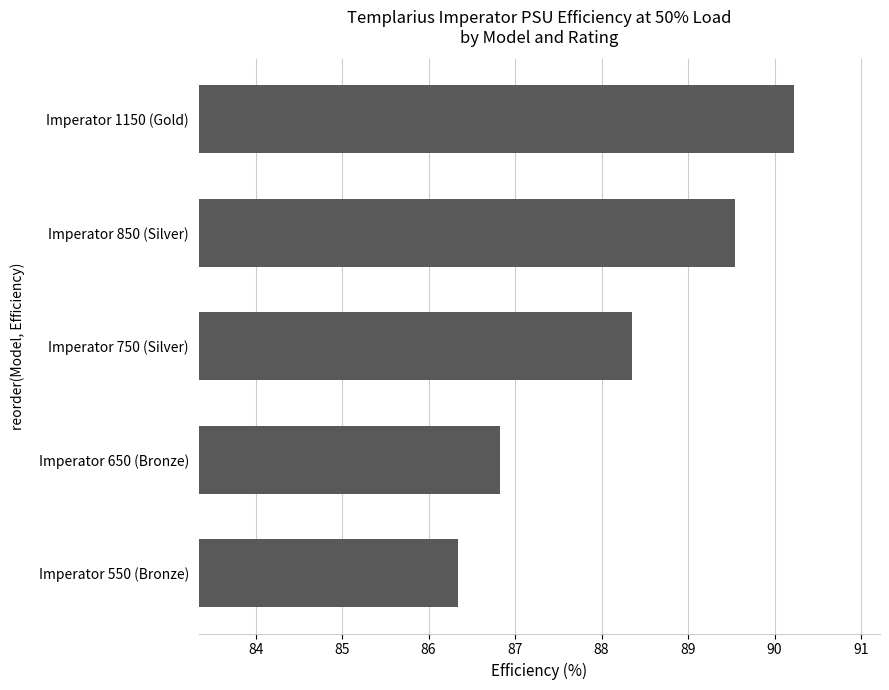

Which label corresponds to the smallest value in the chart?

Imperator 550 (Bronze)